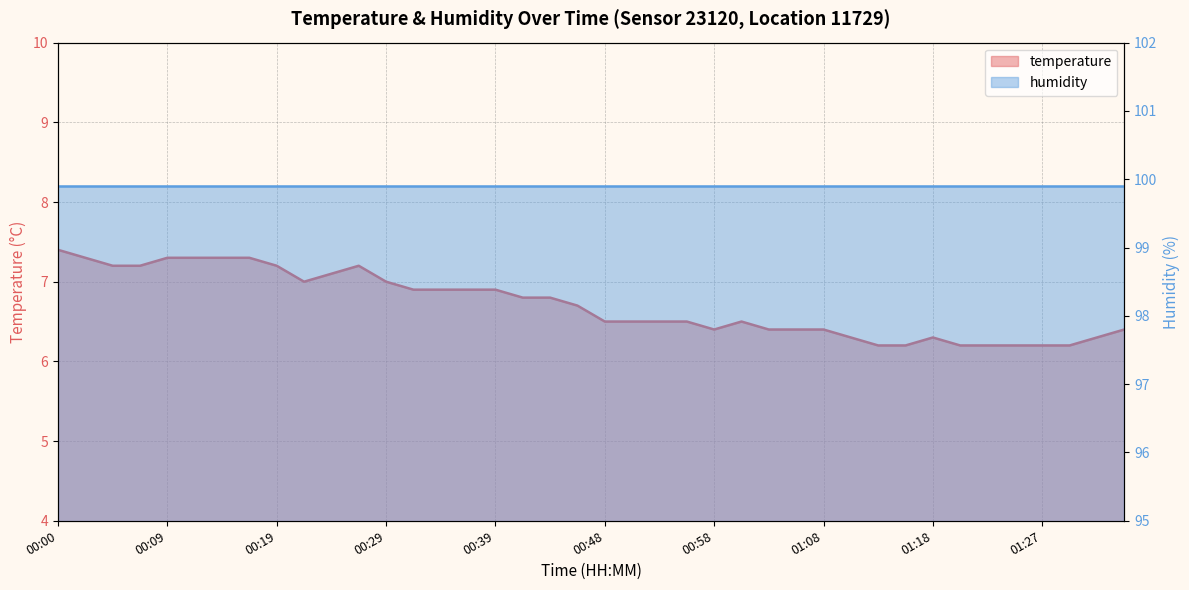

The value at 00:58 is 9.5. True or false?

False